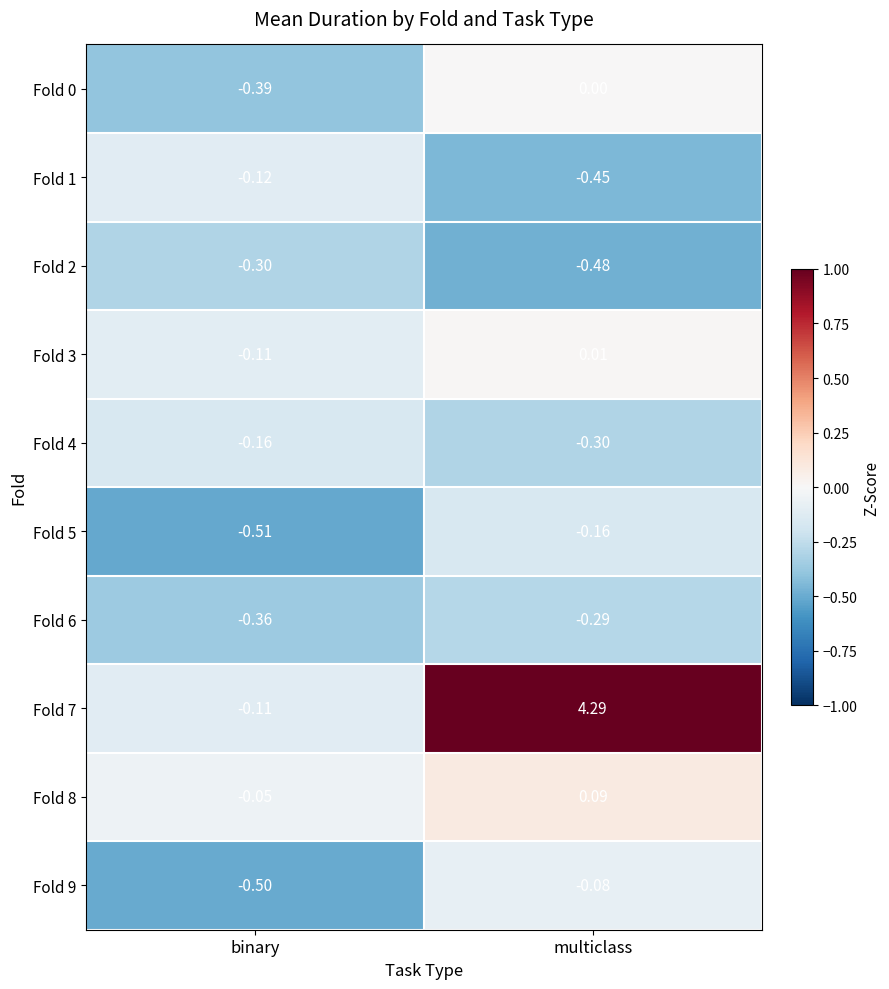

What is the spread (max minus min) of values at multiclass?

4.8